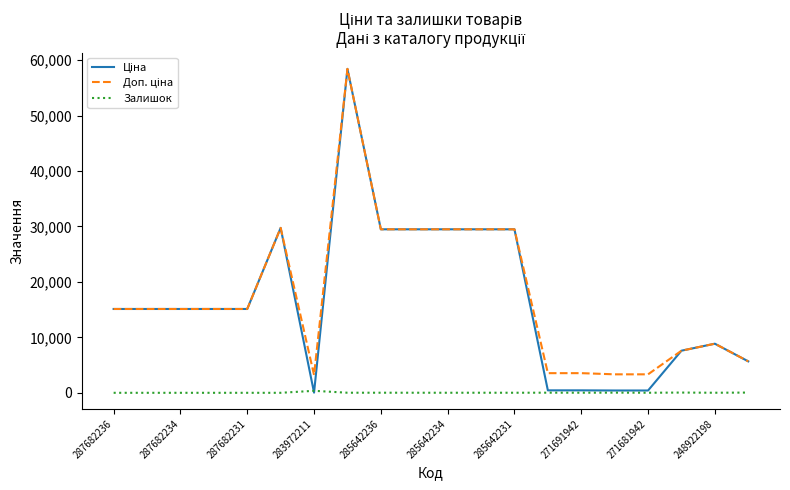

What is the greatest value displayed?

58426.5